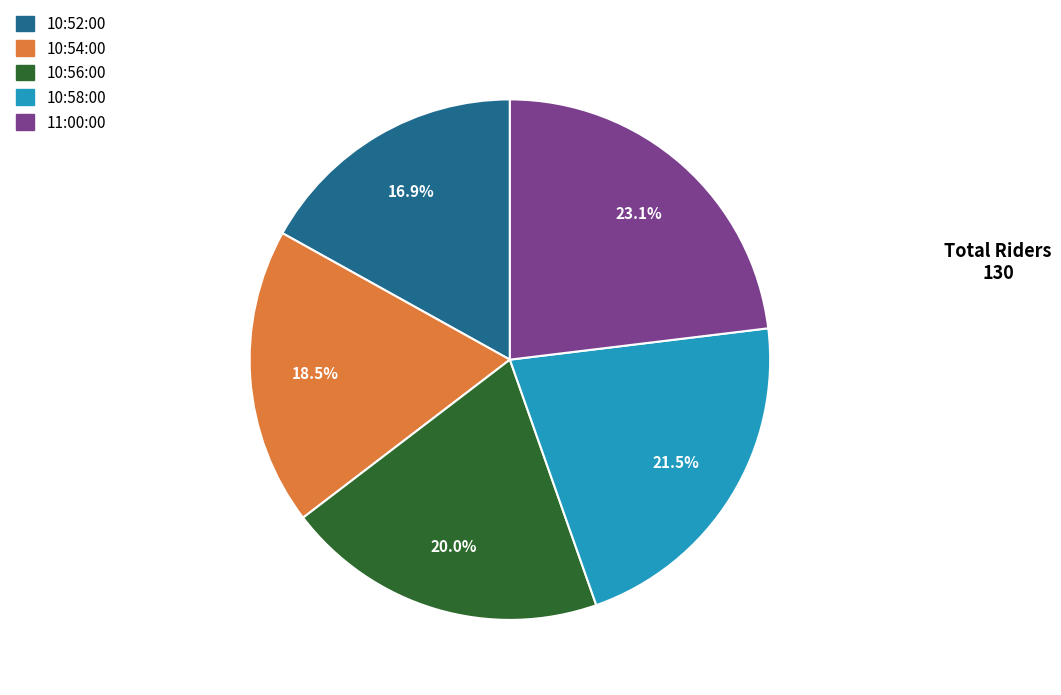

Do 10:52:00 and 11:00:00 together represent more than half of the pie?

No